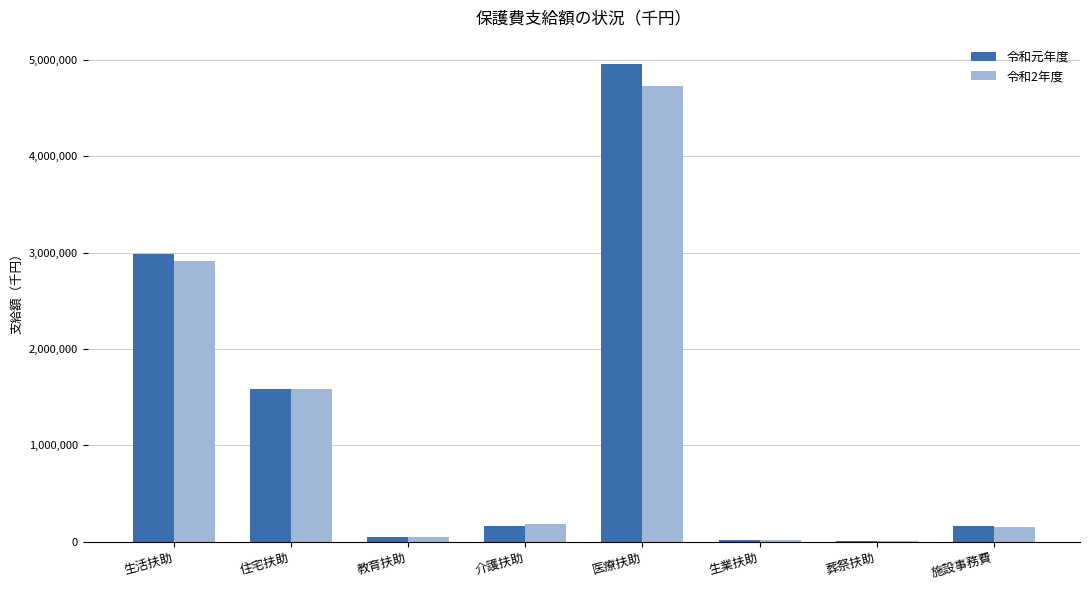

At which category does the chart reach its peak across all series?

医療扶助